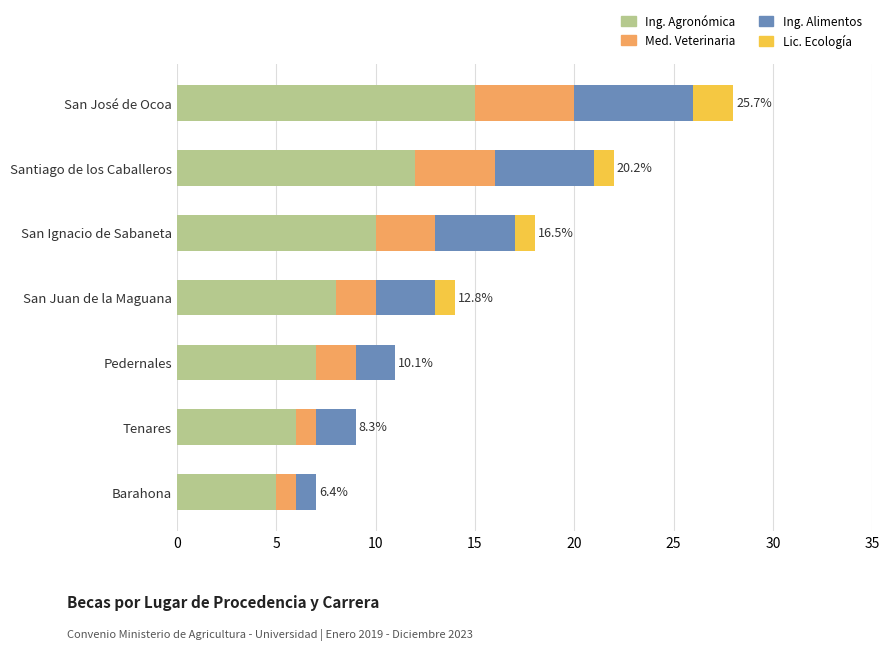

At which category is the sum across all series the highest?

San José de Ocoa